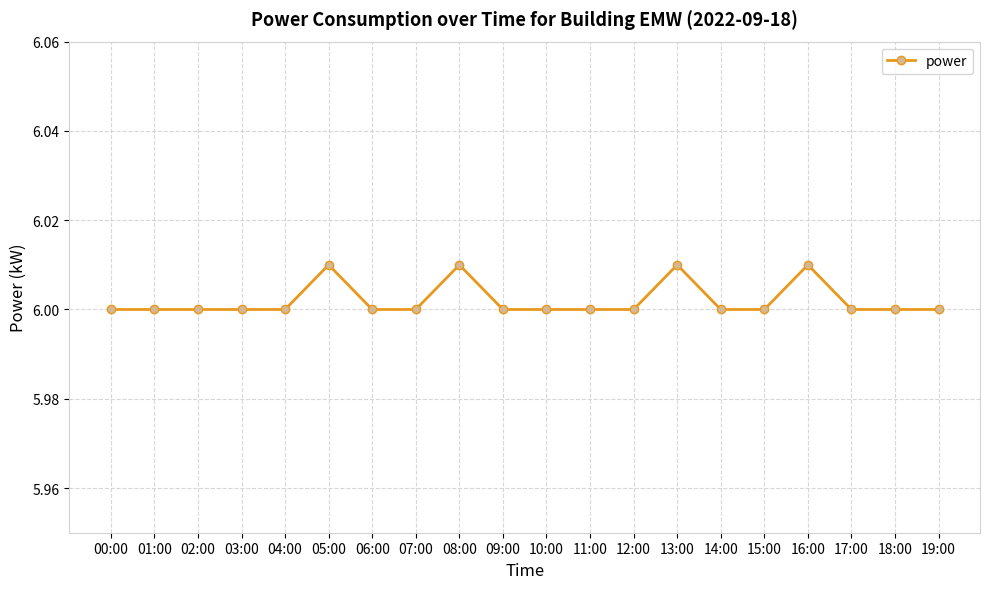

What position from the right is 15:00?

5